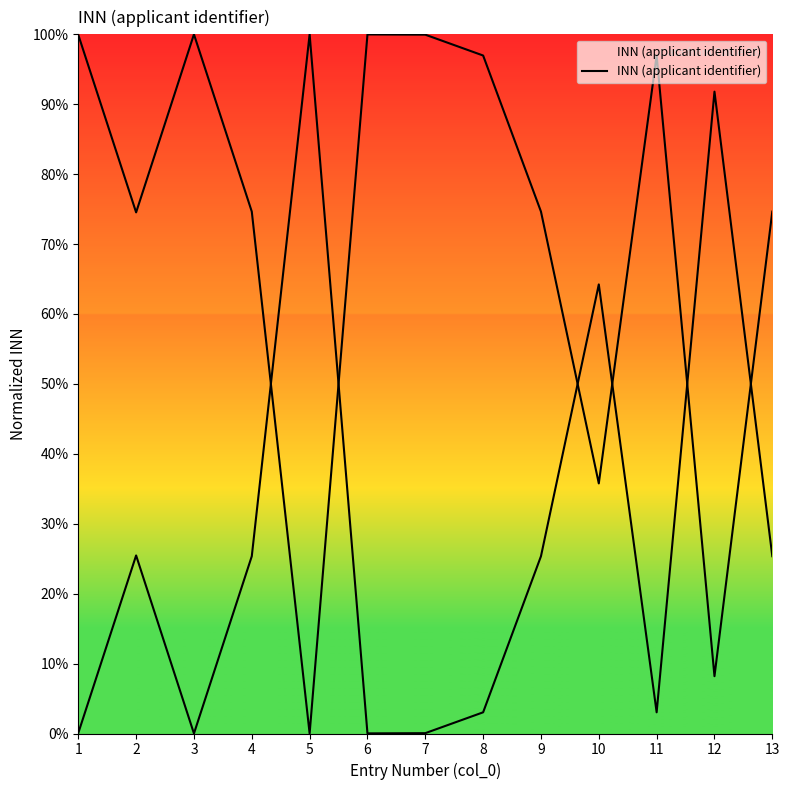

How many positive values are there?

12